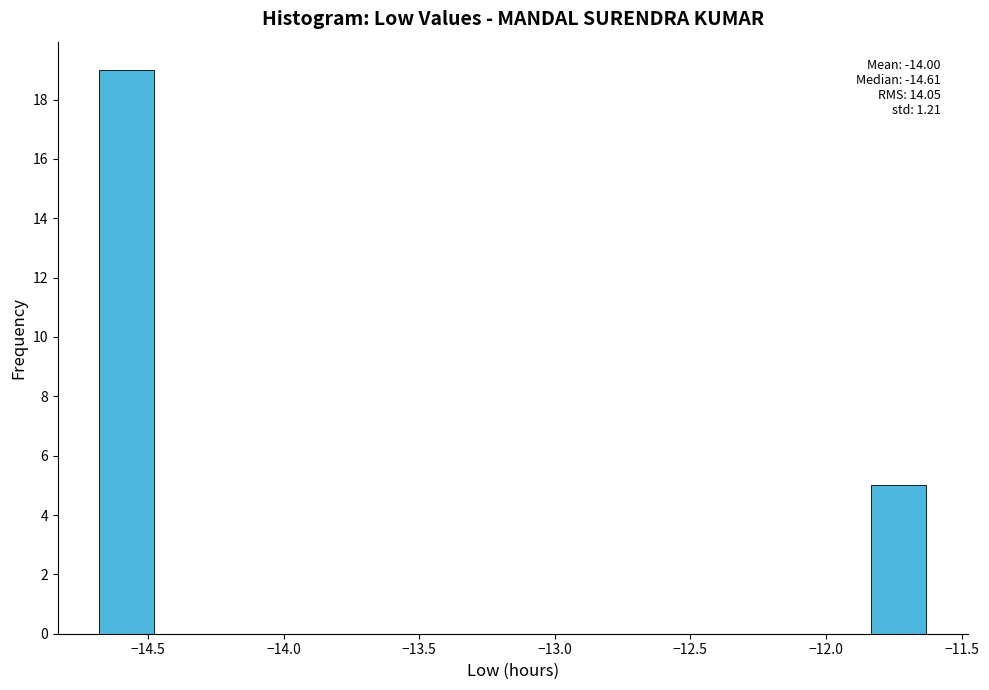

Over which range of the x-axis is the bar tallest?

-14.70 to -14.50